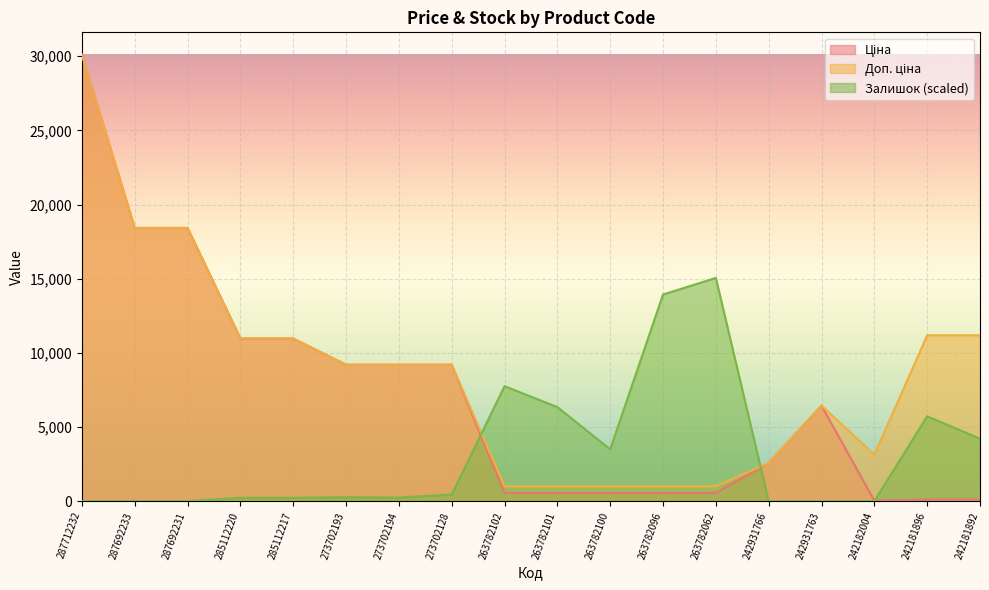

At which label does Доп. ціна reach its peak?

287712232